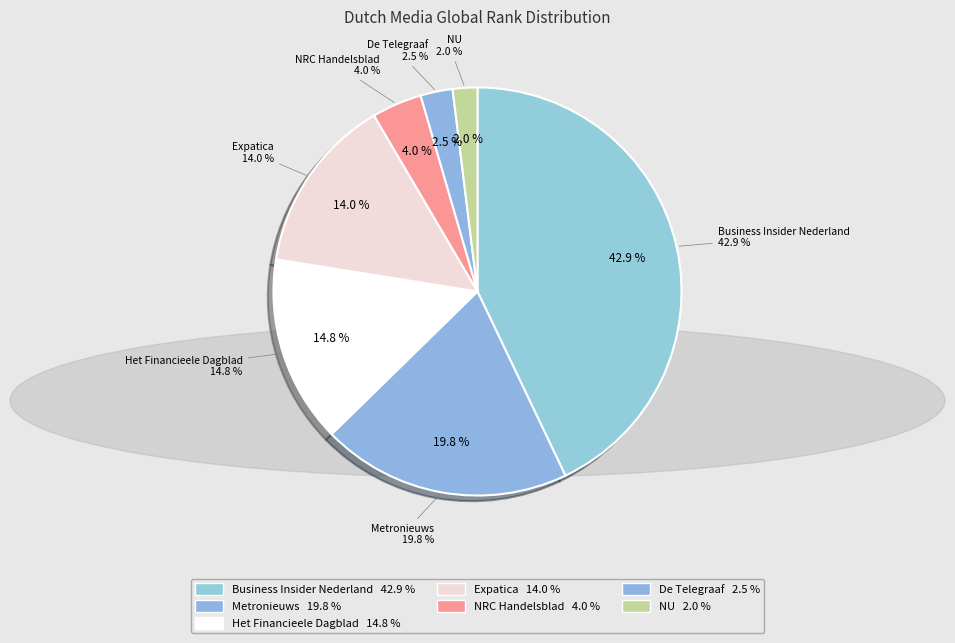

Combined, do Expatica and Business Insider Nederland account for over 50%?

Yes